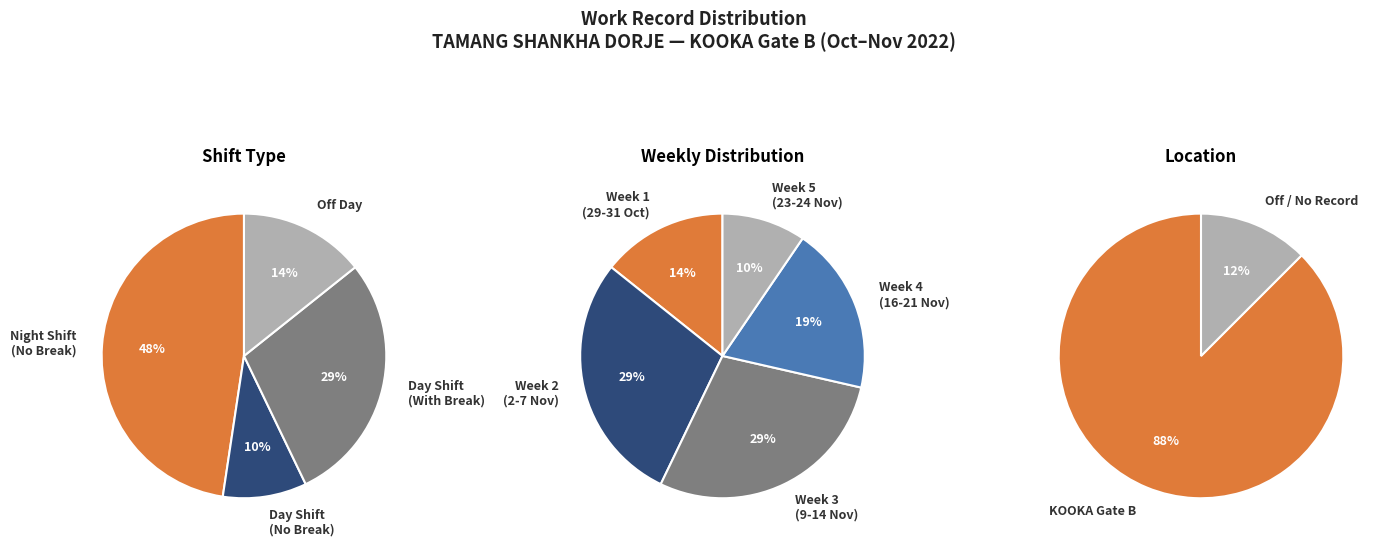

Combined, do 2-Wed and 23-Wed account for over 50%?

No